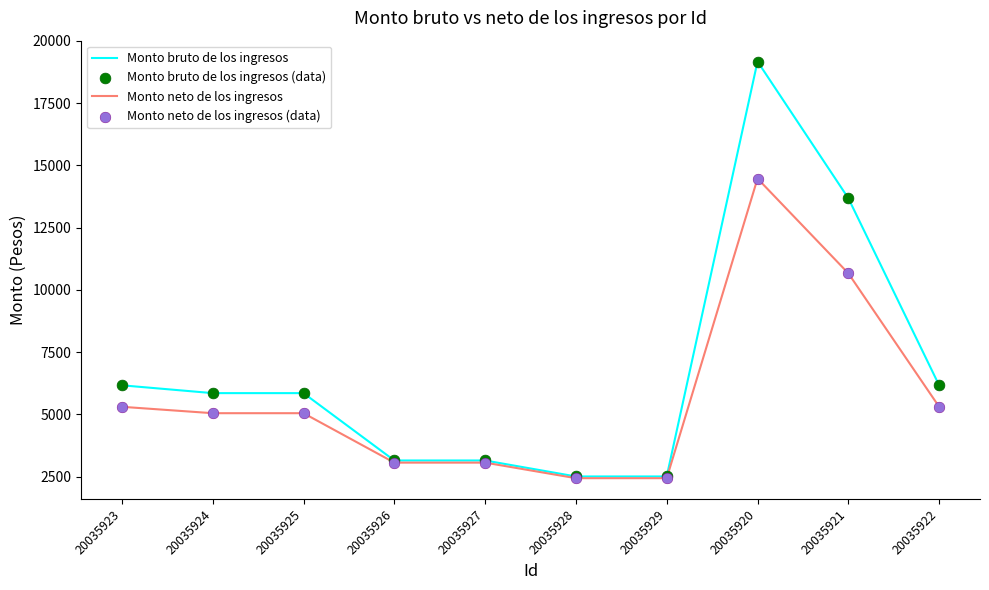

Which series has the largest range (max minus min)?

Monto bruto de los ingresos